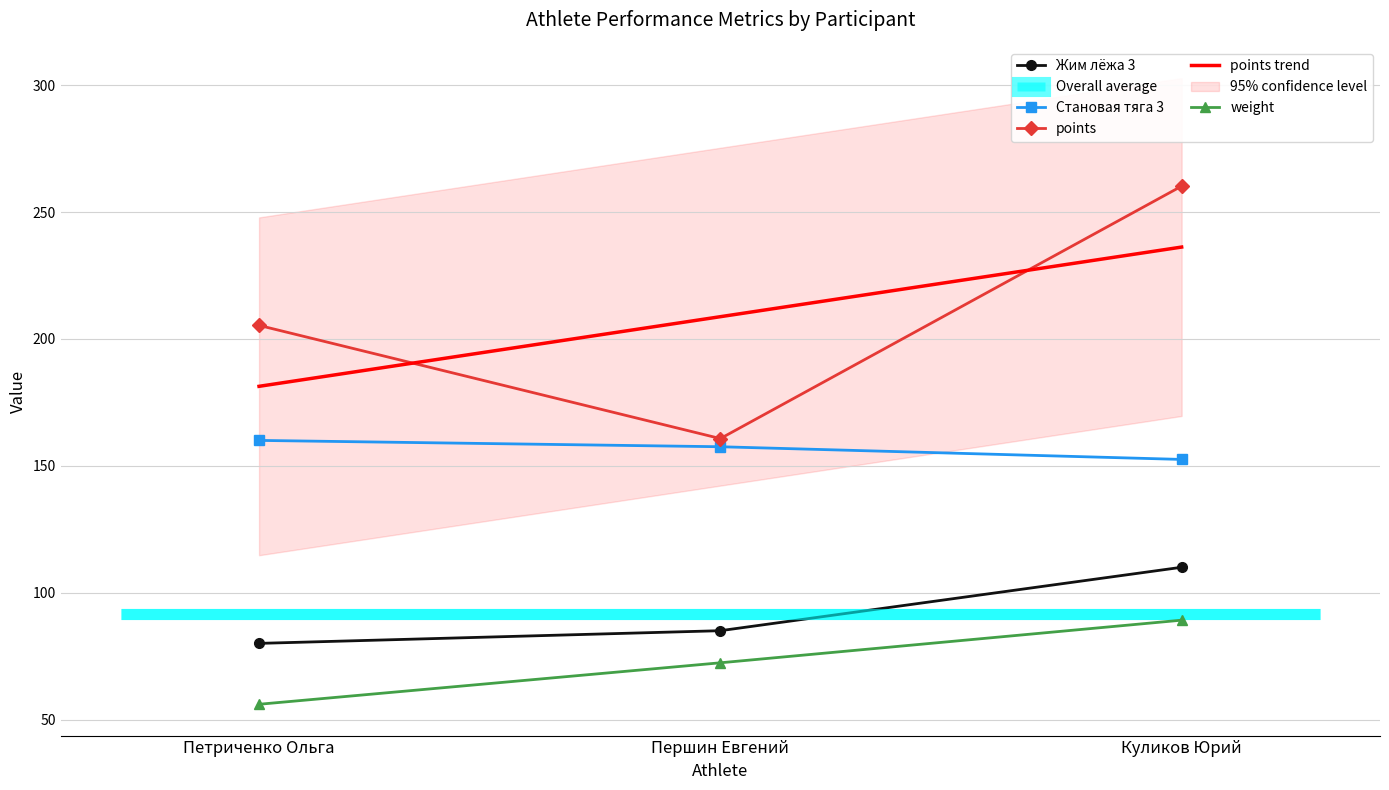

Where is Становая тяга 3 nearest to the value 156?

Першин Евгений